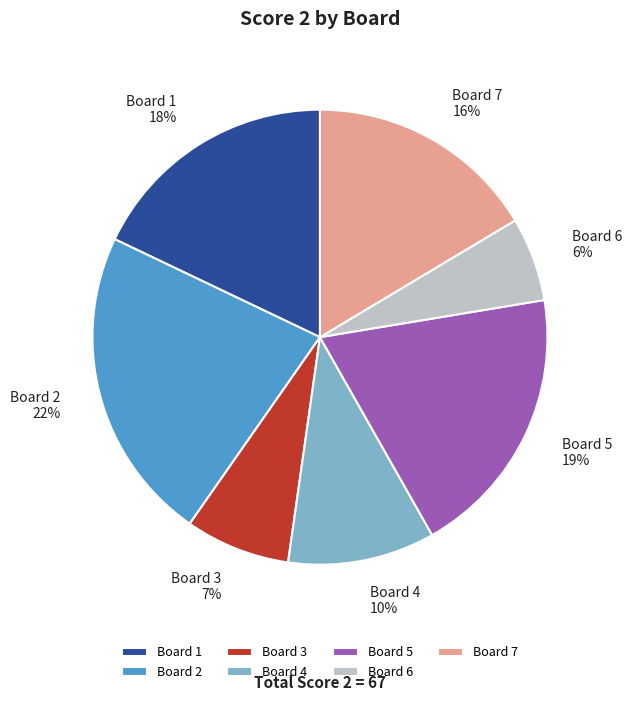

Which slice is the smallest?

Board 6